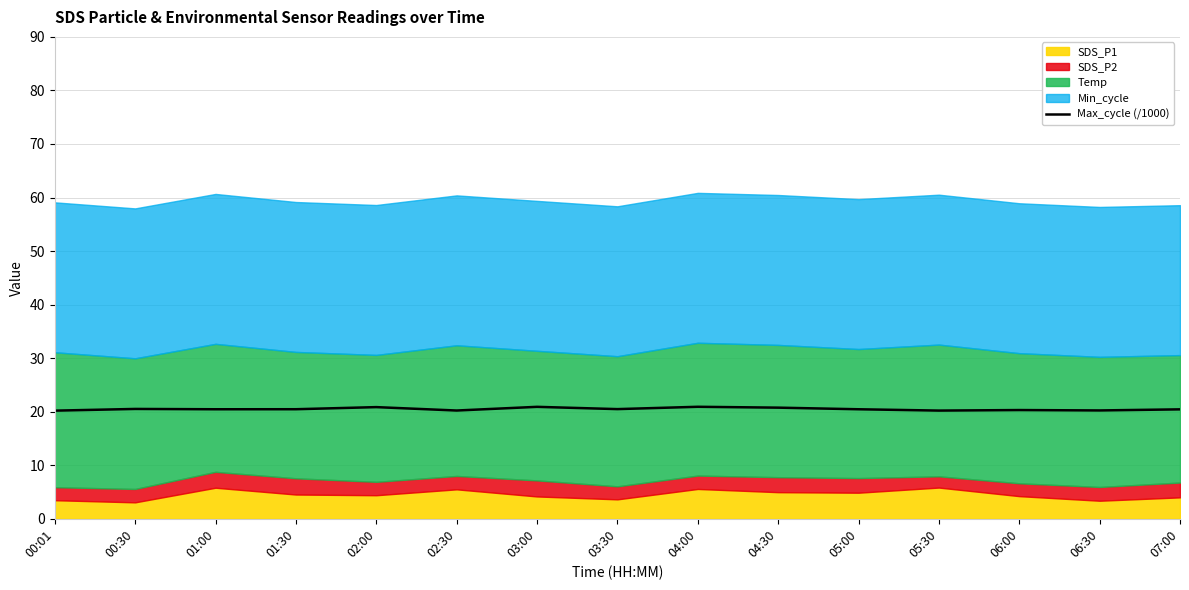

Approximately how many times larger is the value at 01:00 compared to 02:00?

1.0